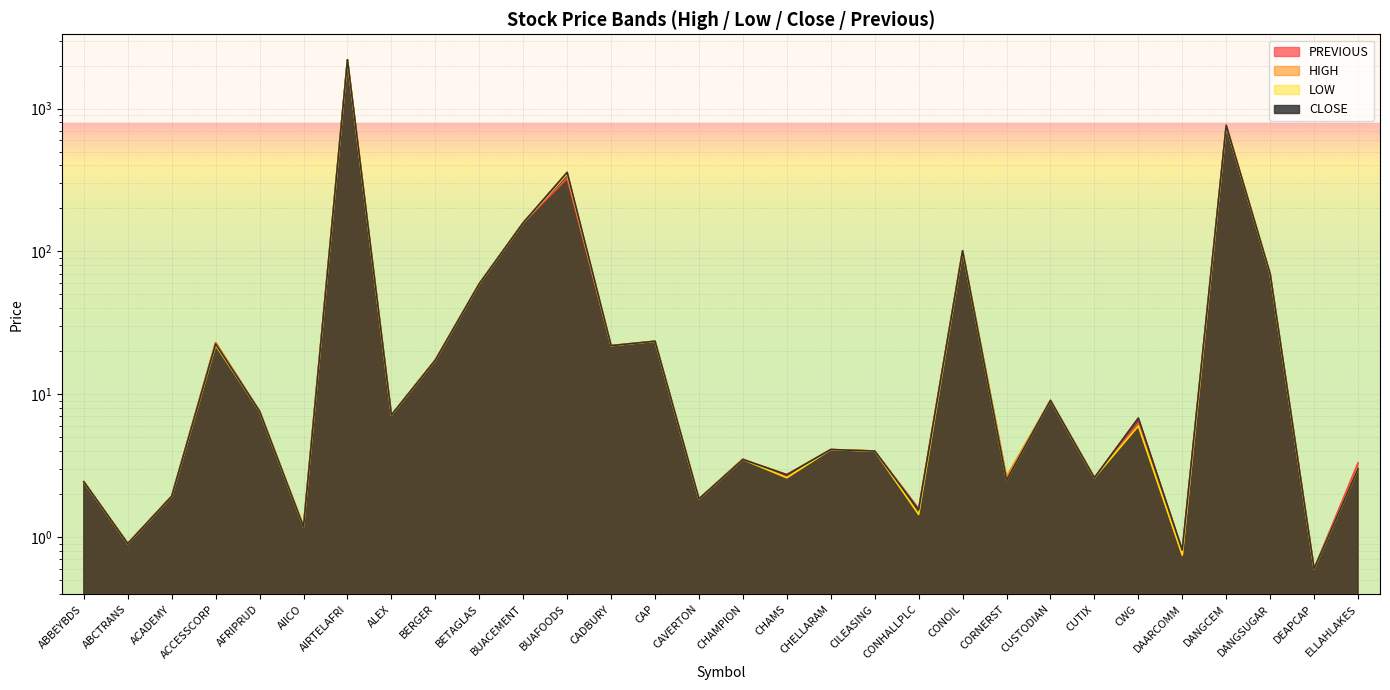

True or false: HIGH and LOW cross at least once.

False